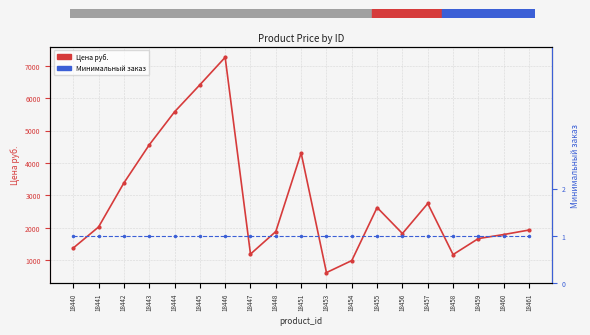

What is the difference between the Цена руб. values at 18443 and 18441?

2533.8